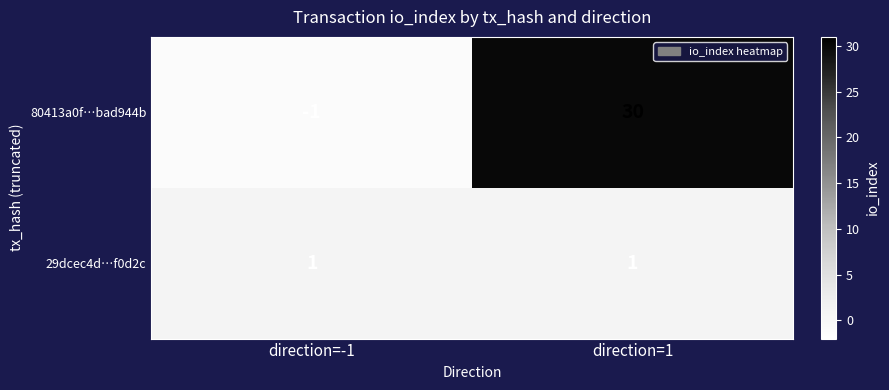

Which label corresponds to the largest value in the chart?

direction=1